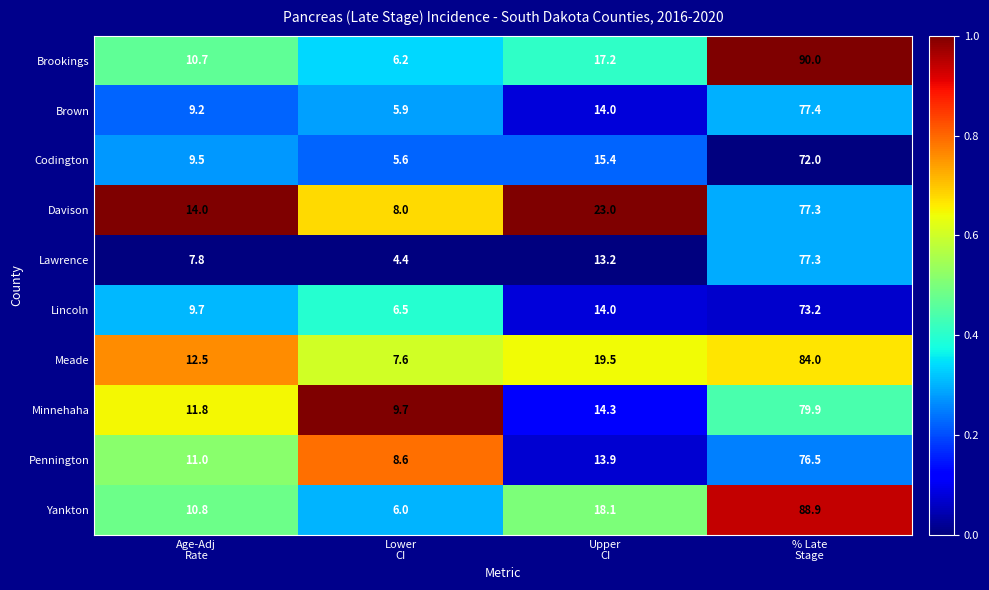

What is the difference between the maximum and minimum values in the Brown series?

71.5